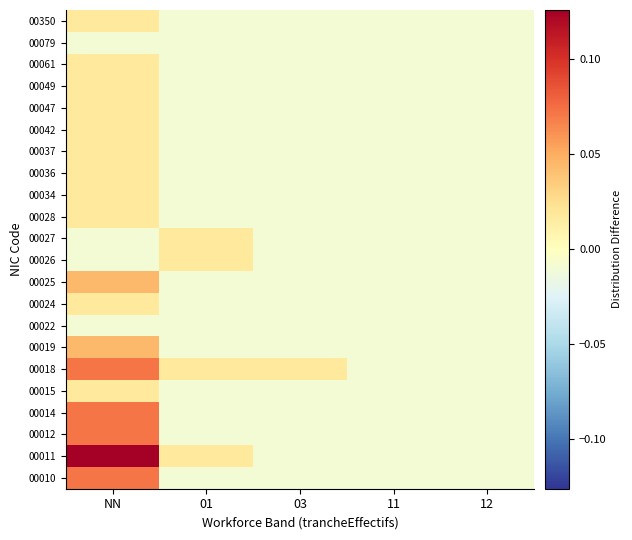

Reading right to left, extract all data points from this chart.

00010: 12=-0.0	11=-0.0	03=-0.0	01=-0.0	NN=0.1
00011: 12=-0.0	11=-0.0	03=-0.0	01=0.0	NN=0.1
00012: 12=-0.0	11=-0.0	03=-0.0	01=-0.0	NN=0.1
00014: 12=-0.0	11=-0.0	03=-0.0	01=-0.0	NN=0.1
00015: 12=-0.0	11=-0.0	03=-0.0	01=-0.0	NN=0.0
00018: 12=-0.0	11=-0.0	03=0.0	01=0.0	NN=0.1
00019: 12=-0.0	11=-0.0	03=-0.0	01=-0.0	NN=0.0
00022: 12=-0.0	11=-0.0	03=-0.0	01=-0.0	NN=-0.0
00024: 12=-0.0	11=-0.0	03=-0.0	01=-0.0	NN=0.0
00025: 12=-0.0	11=-0.0	03=-0.0	01=-0.0	NN=0.0
00026: 12=-0.0	11=-0.0	03=-0.0	01=0.0	NN=-0.0
00027: 12=-0.0	11=-0.0	03=-0.0	01=0.0	NN=-0.0
00028: 12=-0.0	11=-0.0	03=-0.0	01=-0.0	NN=0.0
00034: 12=-0.0	11=-0.0	03=-0.0	01=-0.0	NN=0.0
00036: 12=-0.0	11=-0.0	03=-0.0	01=-0.0	NN=0.0
00037: 12=-0.0	11=-0.0	03=-0.0	01=-0.0	NN=0.0
00042: 12=-0.0	11=-0.0	03=-0.0	01=-0.0	NN=0.0
00047: 12=-0.0	11=-0.0	03=-0.0	01=-0.0	NN=0.0
00049: 12=-0.0	11=-0.0	03=-0.0	01=-0.0	NN=0.0
00061: 12=-0.0	11=-0.0	03=-0.0	01=-0.0	NN=0.0
00079: 12=-0.0	11=-0.0	03=-0.0	01=-0.0	NN=-0.0
00350: 12=-0.0	11=-0.0	03=-0.0	01=-0.0	NN=0.0